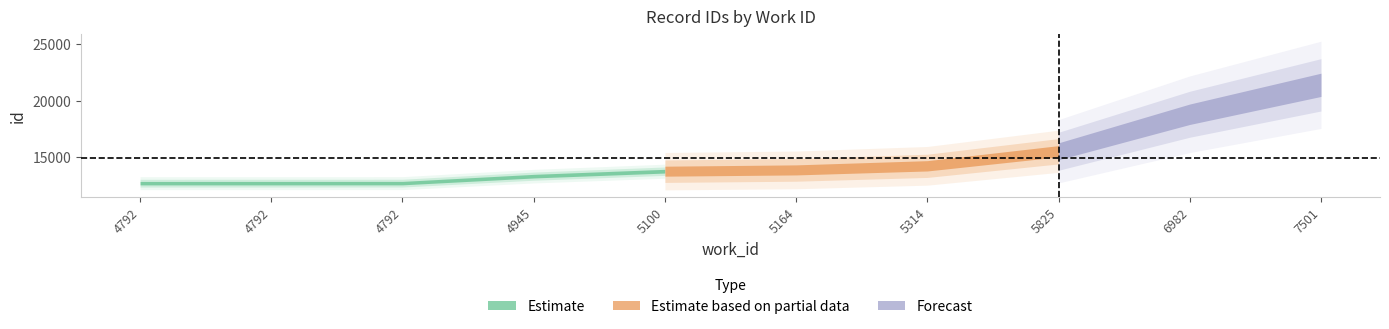

Reading left to right, transcribe all the data shown in this chart.

4792=12721	4792=12722	4792=12725	4945=13341	5100=13781	5164=13894	5314=14255	5825=15542	6982=18815	7501=21416